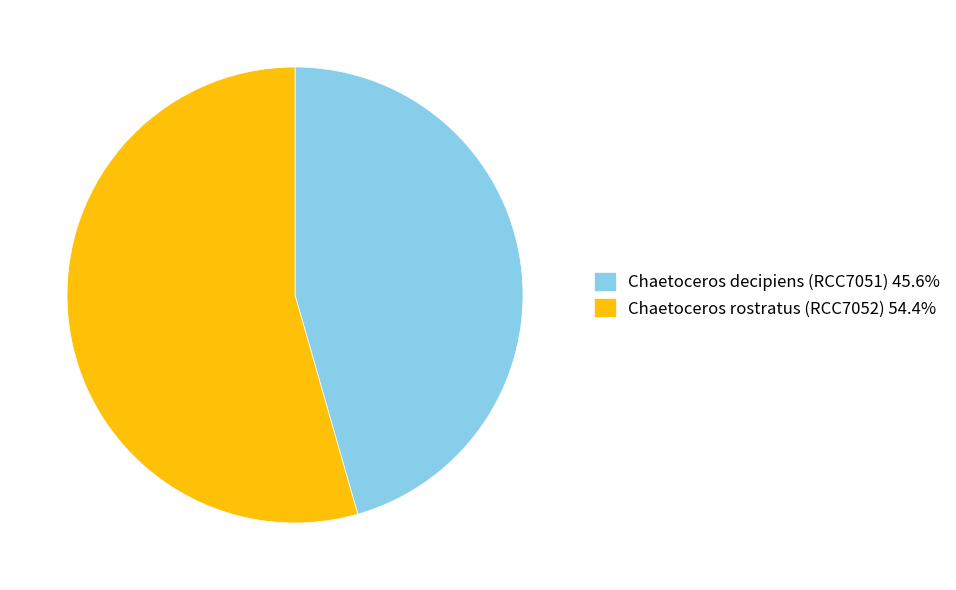

Rank the categories by value from lowest to highest.

Chaetoceros decipiens (RCC7051), Chaetoceros rostratus (RCC7052)